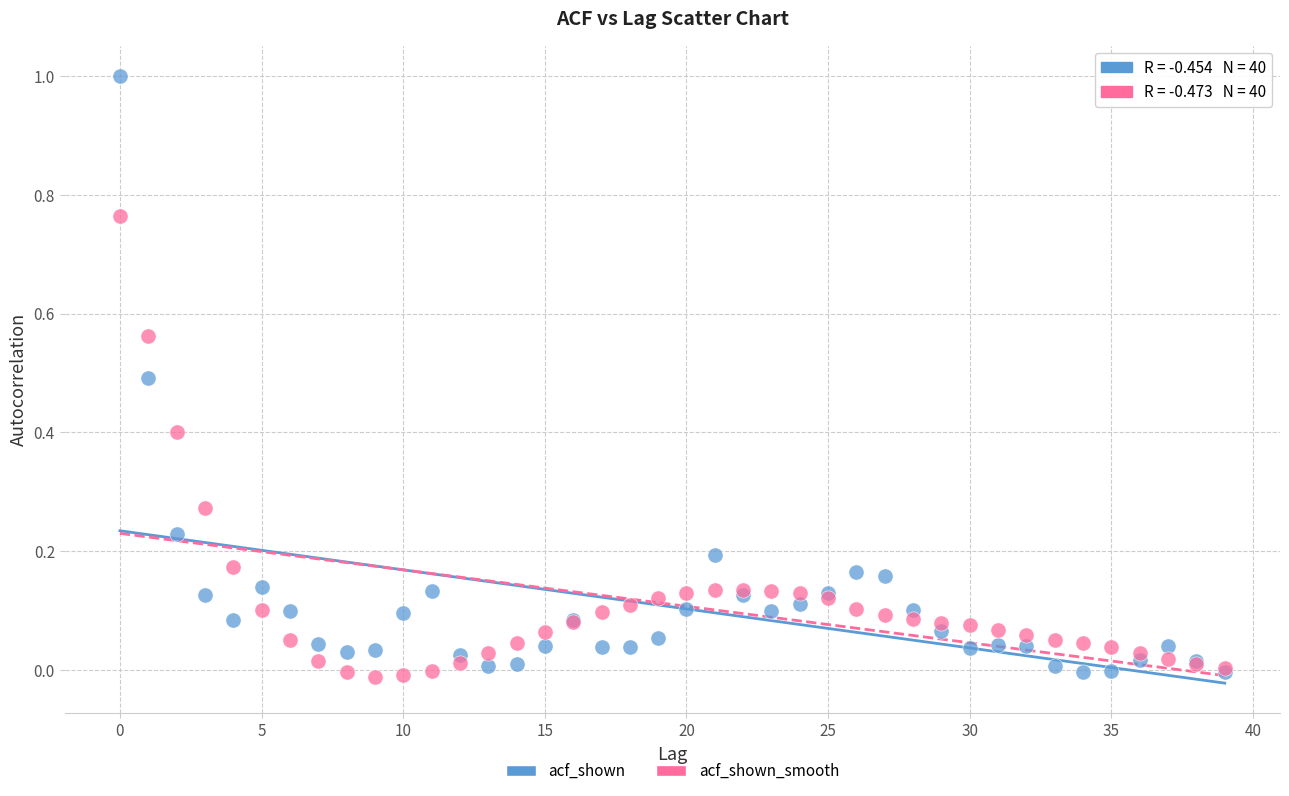

Which series has the widest spread of Y values?

acf_shown